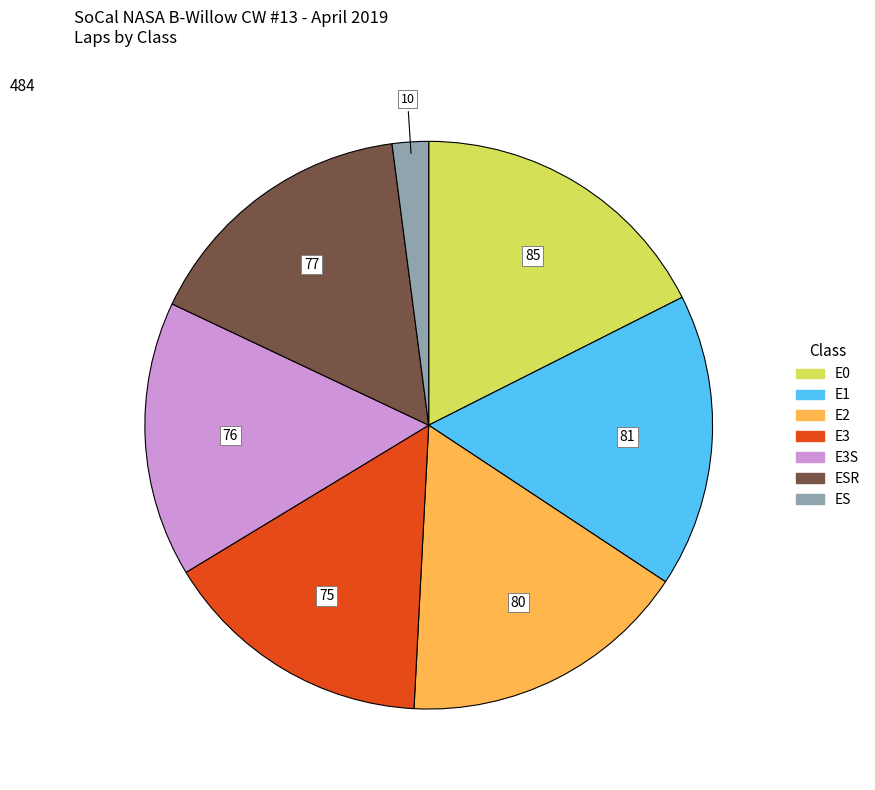

Is there a majority slice in this chart?

No